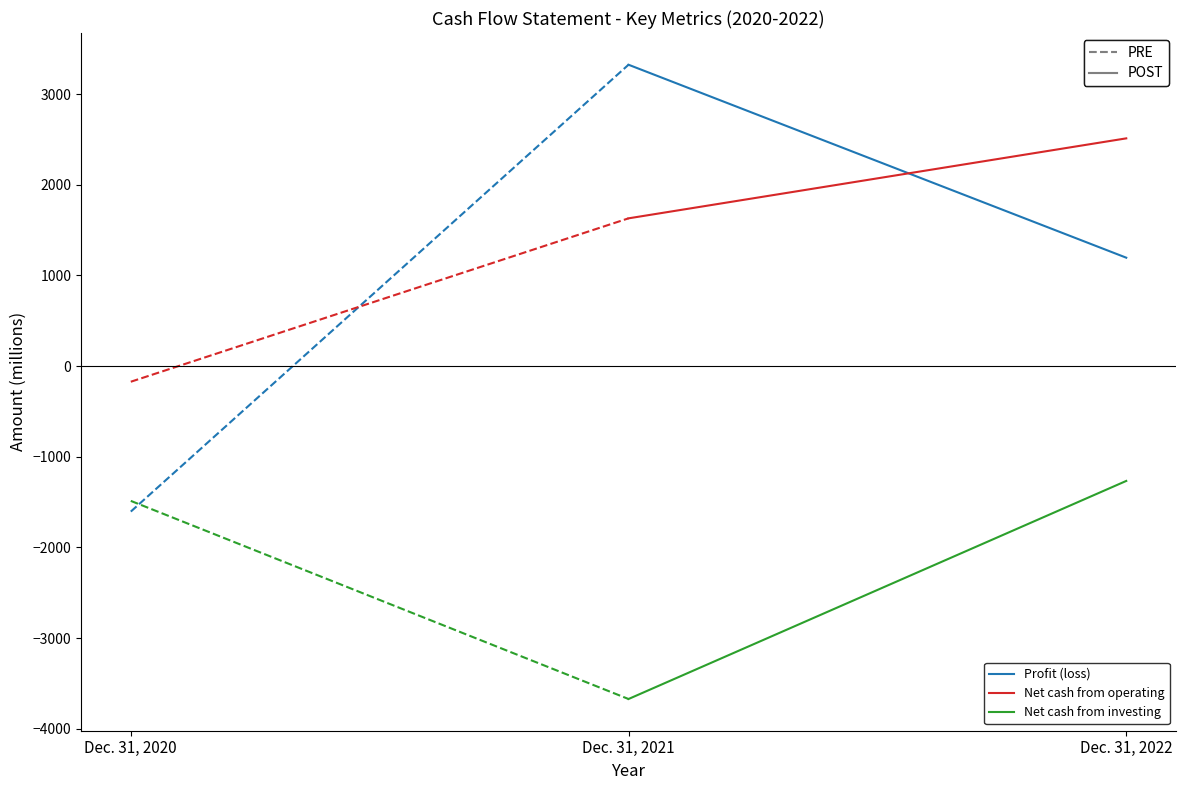

Which category has the highest value across all series?

Dec. 31, 2021